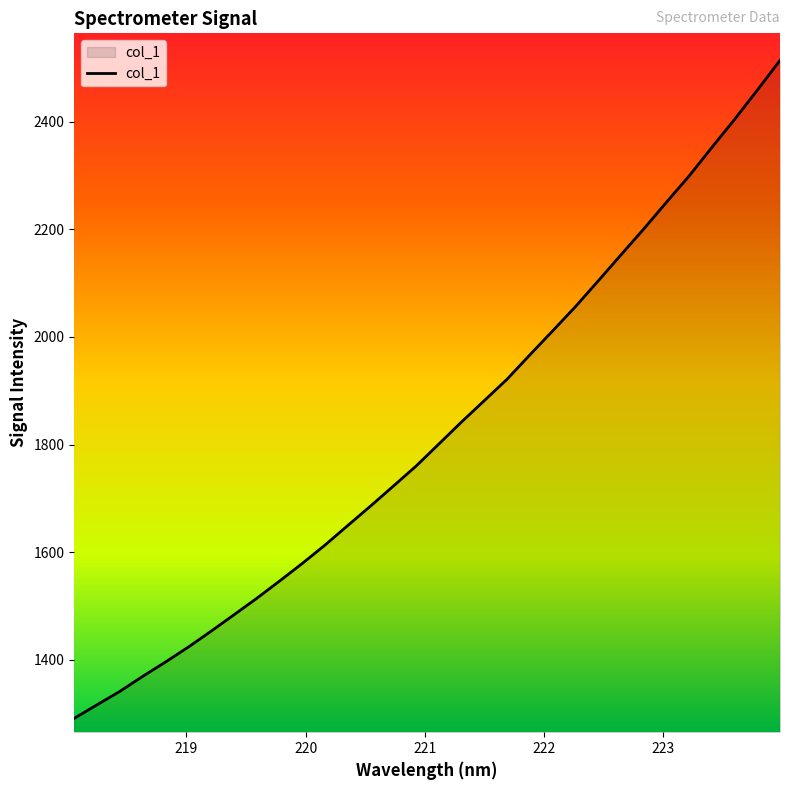

Reading left to right, what are all the values shown in this chart?

1291.3	1316.5	1341.3	1369.2	1395.8	1423.5	1453.1	1483.4	1514.0	1546.1	1578.8	1613.1	1649.4	1685.5	1722.6	1759.9	1800.8	1842.0	1881.6	1921.3	1966.5	2011.0	2056.0	2103.8	2152.2	2200.2	2250.0	2298.9	2352.0	2404.1	2458.5	2513.9